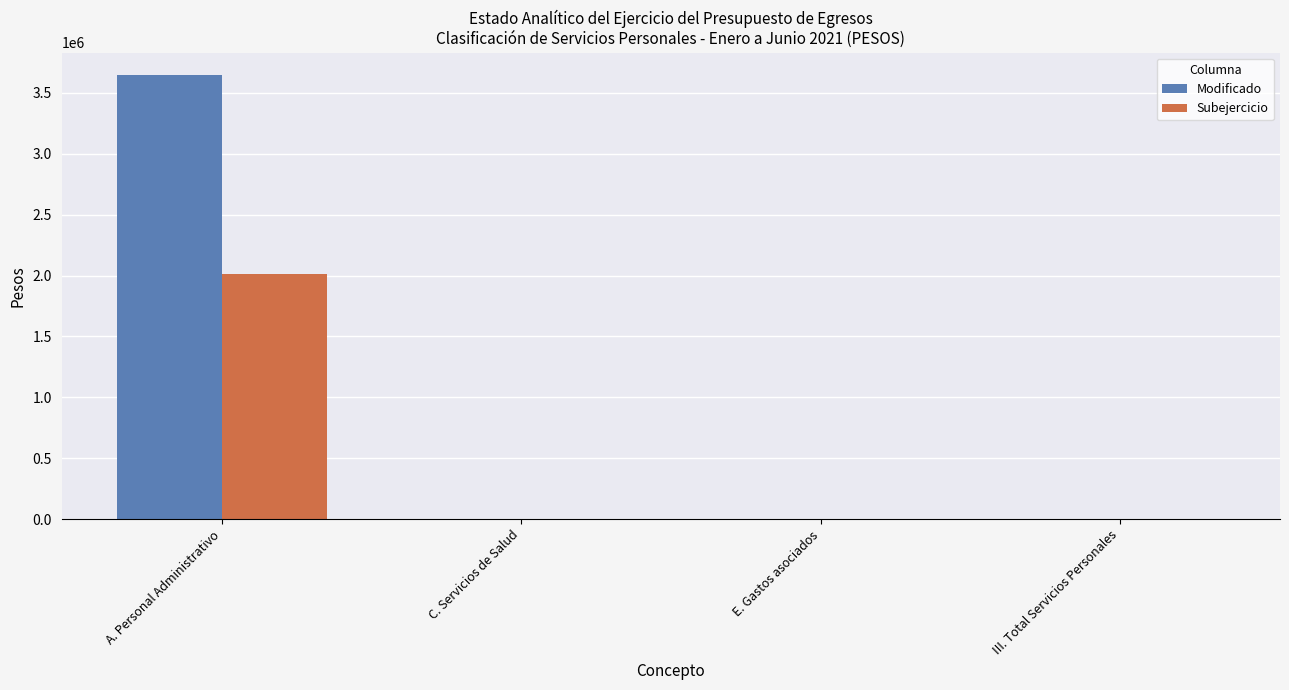

Which series changed the most between A. Personal Administrativo and C. Servicios de Salud?

Modificado